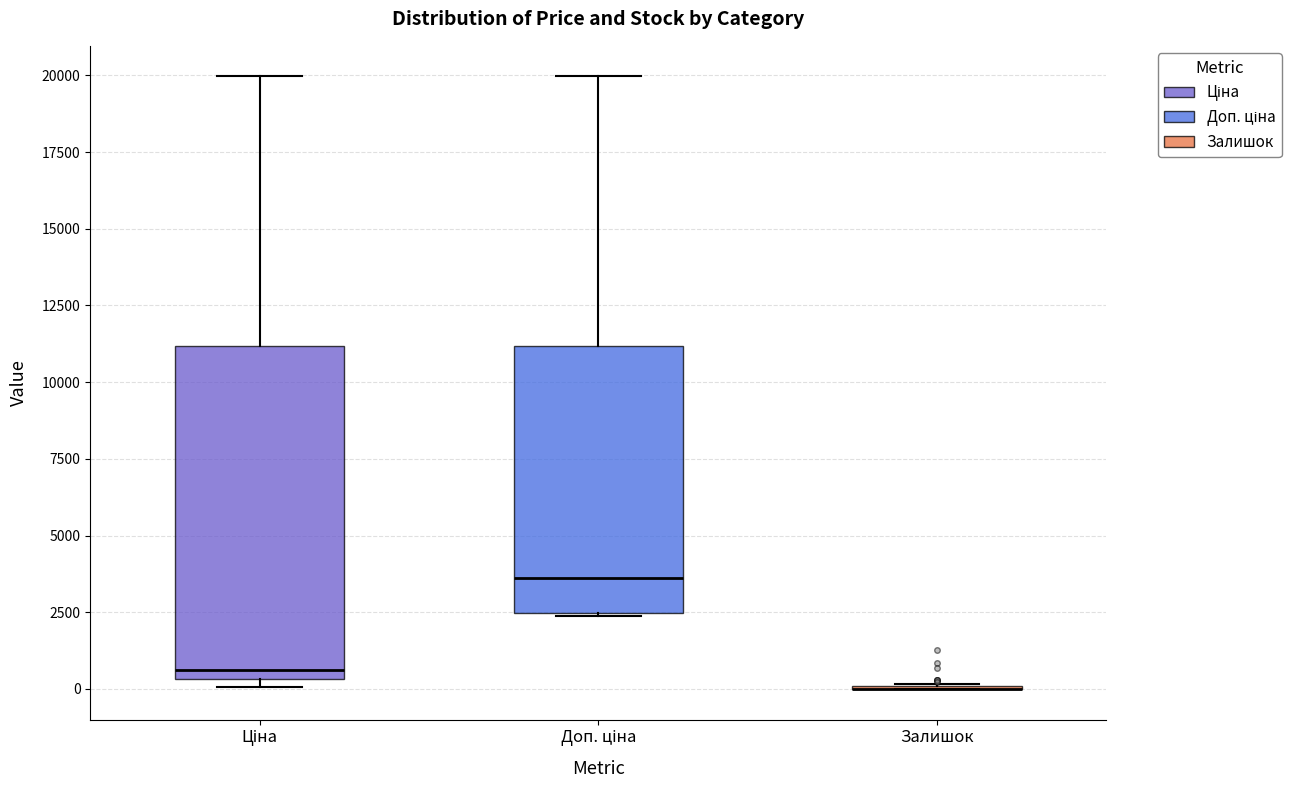

Reading left to right, transcribe this box plot: for each box, give where its median line is, the range the box spans, and where its two whiskers end, as read against the y-axis. The values are not printed on the chart, so give them approximately, as read against the axis.

Ціна: median 500 (just above the box's lower edge), box 500 to 11000, whiskers 0 to 20000
Доп. ціна: median 3500, box 2500 to 11000, whiskers 2500 to 20000
Залишок: box collapsed to a line at 0, whiskers 0 to 0